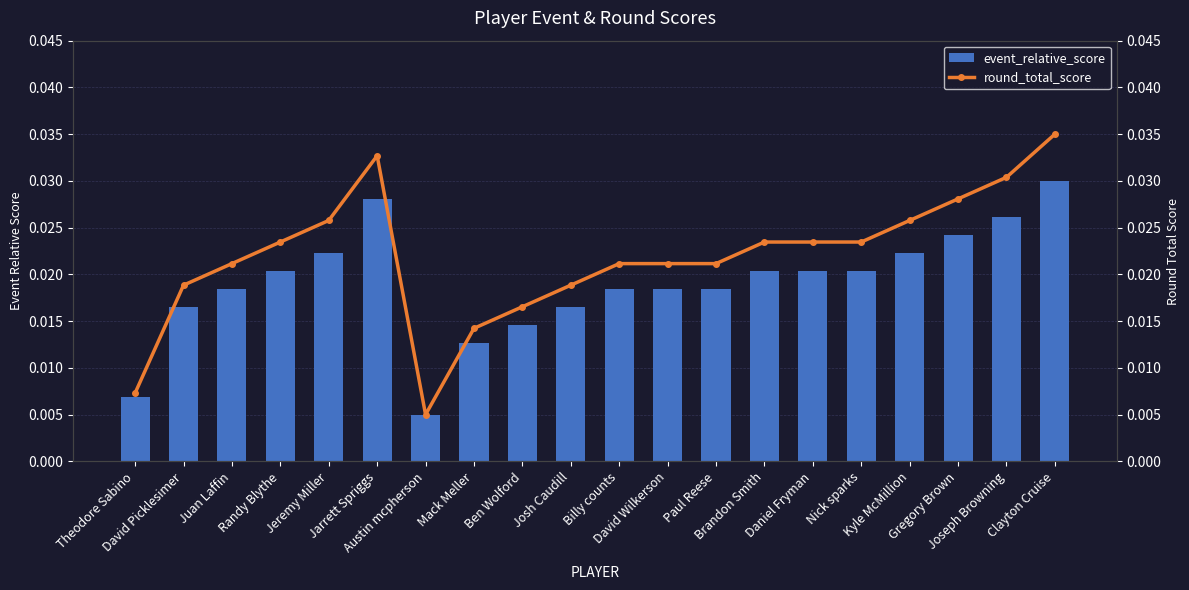

What is the label of the 10th bar from the right?

Billy counts